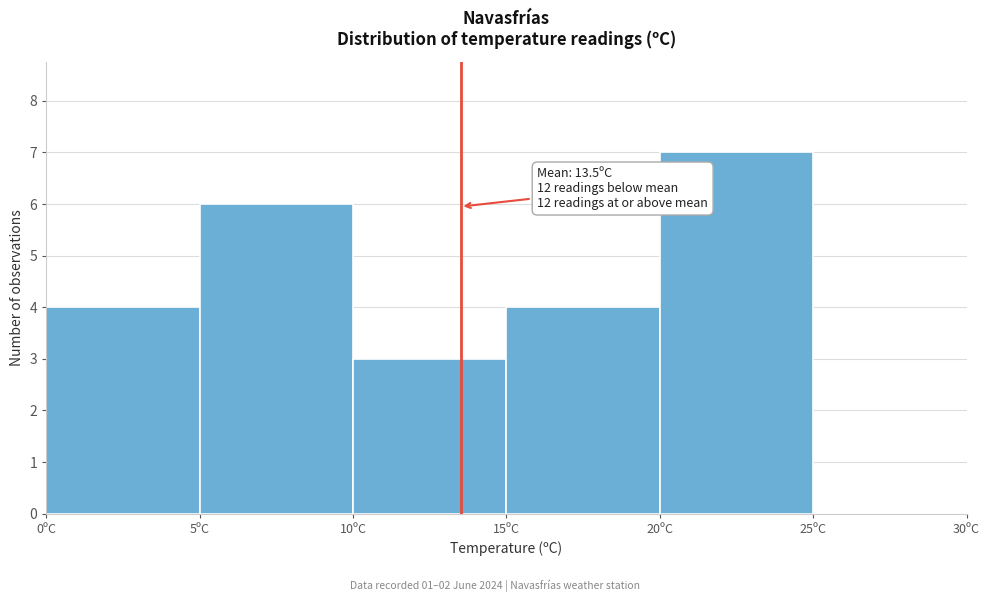

Which range on the x-axis has the tallest bar?

20 to 25